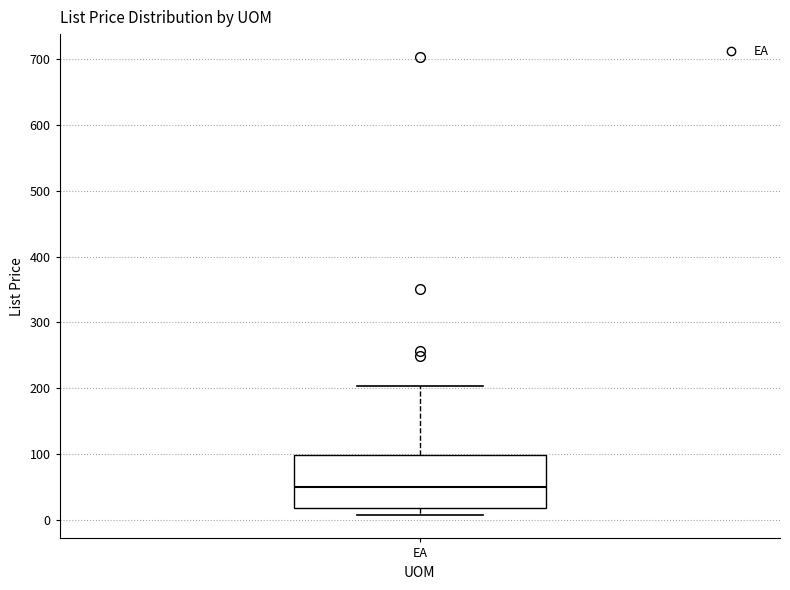

Where does the median line of the box for EA sit on the y-axis? The values are not printed on the chart, so give them approximately, as read against the axis.

50